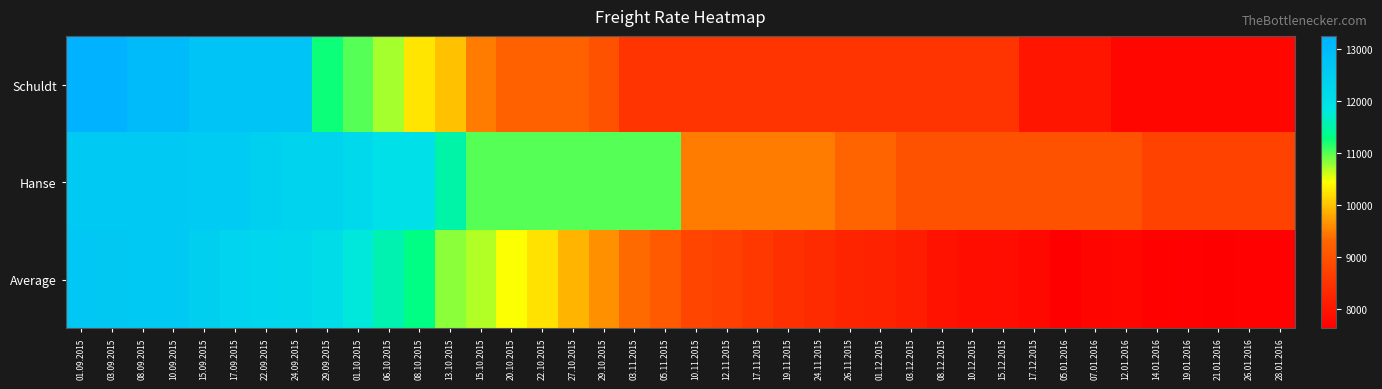

Reading left to right, what are all the values shown in this chart?

Schuldt: 01.09.2015=13250	03.09.2015=13250	08.09.2015=13000	10.09.2015=13000	15.09.2015=12750	17.09.2015=12750	22.09.2015=12750	24.09.2015=12750	29.09.2015=11250	01.10.2015=11000	06.10.2015=10750	08.10.2015=10250	13.10.2015=10000	15.10.2015=9500	20.10.2015=9250	22.10.2015=9250	27.10.2015=9250	29.10.2015=9000	03.11.2015=8500	05.11.2015=8500	10.11.2015=8500	12.11.2015=8500	17.11.2015=8500	19.11.2015=8500	24.11.2015=8500	26.11.2015=8500	01.12.2015=8500	03.12.2015=8500	08.12.2015=8500	10.12.2015=8500	15.12.2015=8500	17.12.2015=8000	05.01.2016=8000	07.01.2016=8000	12.01.2016=7750	14.01.2016=7750	19.01.2016=7750	21.01.2016=7750	26.01.2016=7750	28.01.2016=7750
Hanse: 01.09.2015=12600	03.09.2015=12600	08.09.2015=12600	10.09.2015=12600	15.09.2015=12550	17.09.2015=12550	22.09.2015=12400	24.09.2015=12350	29.09.2015=12350	01.10.2015=12200	06.10.2015=12000	08.10.2015=12000	13.10.2015=11500	15.10.2015=11000	20.10.2015=11000	22.10.2015=11000	27.10.2015=11000	29.10.2015=11000	03.11.2015=11000	05.11.2015=11000	10.11.2015=9500	12.11.2015=9500	17.11.2015=9500	19.11.2015=9500	24.11.2015=9500	26.11.2015=9300	01.12.2015=9300	03.12.2015=9000	08.12.2015=9000	10.12.2015=9000	15.12.2015=9000	17.12.2015=9000	05.01.2016=9000	07.01.2016=9000	12.01.2016=9000	14.01.2016=8750	19.01.2016=8750	21.01.2016=8750	26.01.2016=8750	28.01.2016=8750
Average: 01.09.2015=12658	03.09.2015=12619	08.09.2015=12609	10.09.2015=12613	15.09.2015=12446	17.09.2015=12318	22.09.2015=12256	24.09.2015=12223	29.09.2015=12053	01.10.2015=11797	06.10.2015=11554	08.10.2015=11318	13.10.2015=10829	15.10.2015=10687	20.10.2015=10454	22.10.2015=10235	27.10.2015=9909	29.10.2015=9632	03.11.2015=9367	05.11.2015=9147	10.11.2015=8781	12.11.2015=8705	17.11.2015=8576	19.11.2015=8442	24.11.2015=8363	26.11.2015=8235	01.12.2015=8208	03.12.2015=8134	08.12.2015=7963	10.12.2015=7885	15.12.2015=7871	17.12.2015=7769	05.01.2016=7636	07.01.2016=7731	12.01.2016=7764	14.01.2016=7692	19.01.2016=7671	21.01.2016=7657	26.01.2016=7663	28.01.2016=7674